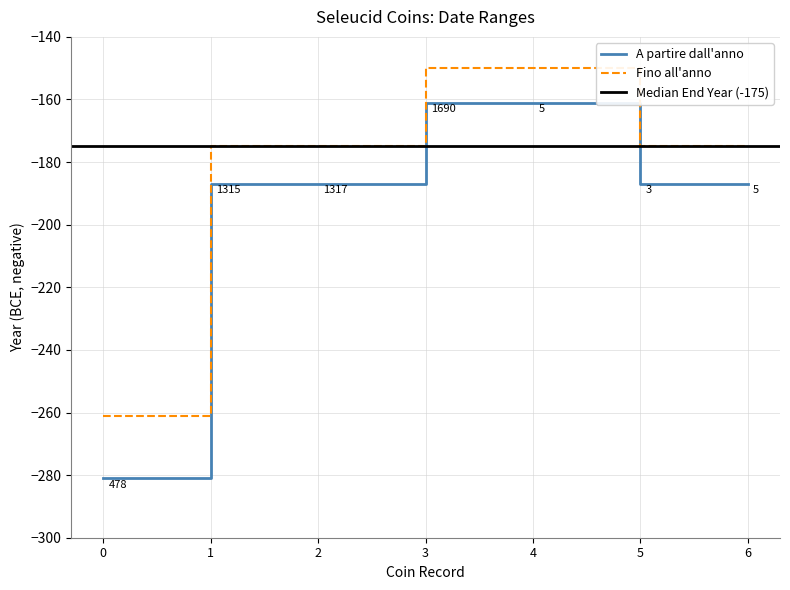

Which series has the widest spread of values?

A partire dall'anno